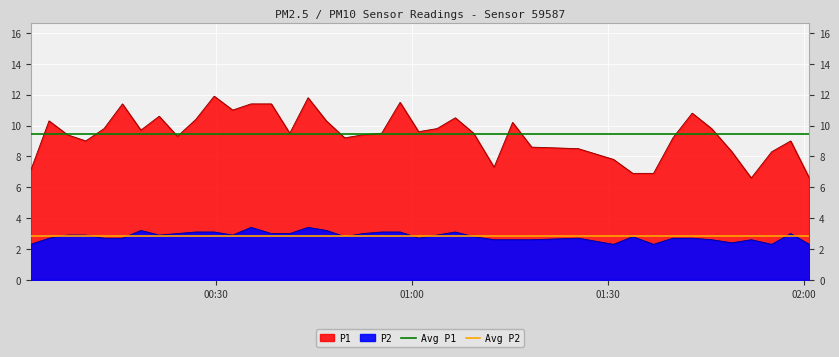

List the labels in order of Avg P2 value, largest first.

00:30, 01:00